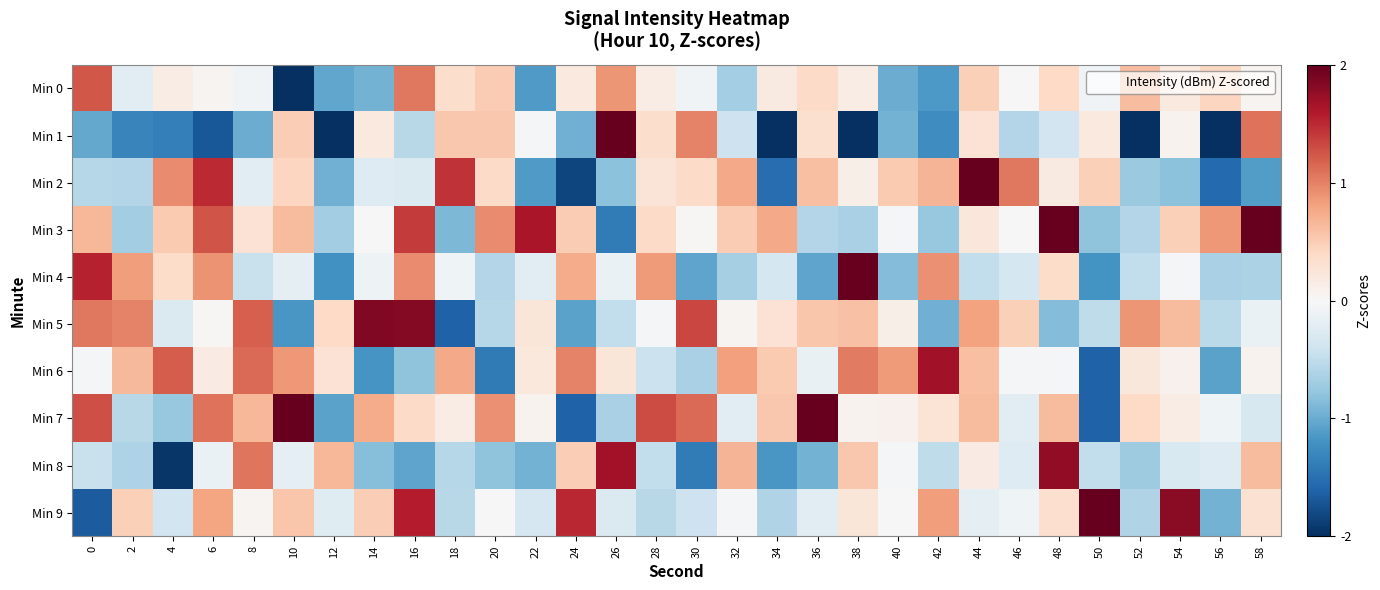

Which category has the highest value across all series?

10